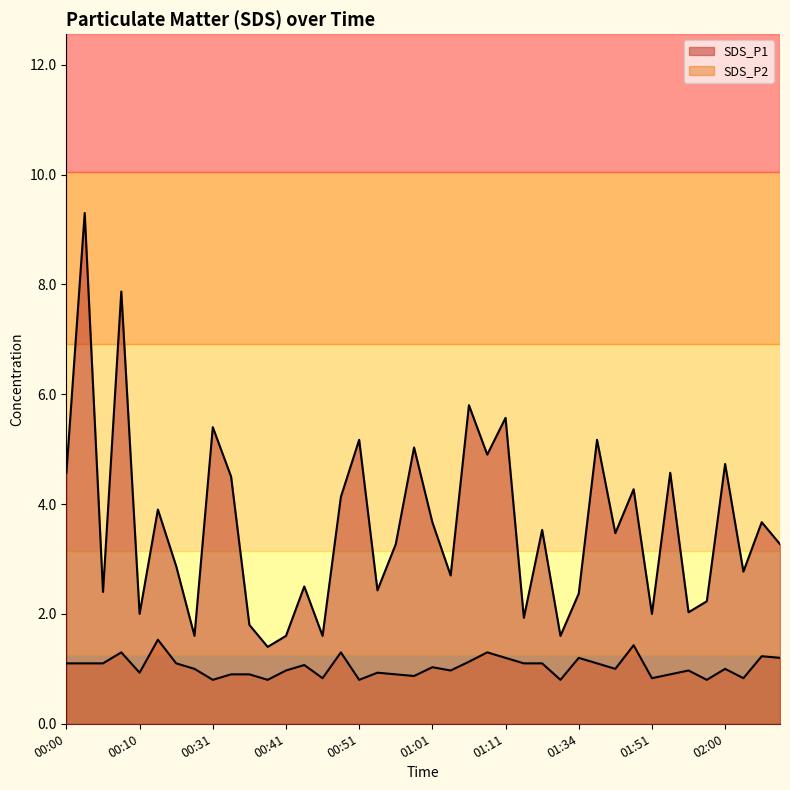

Which series has the largest total across all categories?

SDS_P1